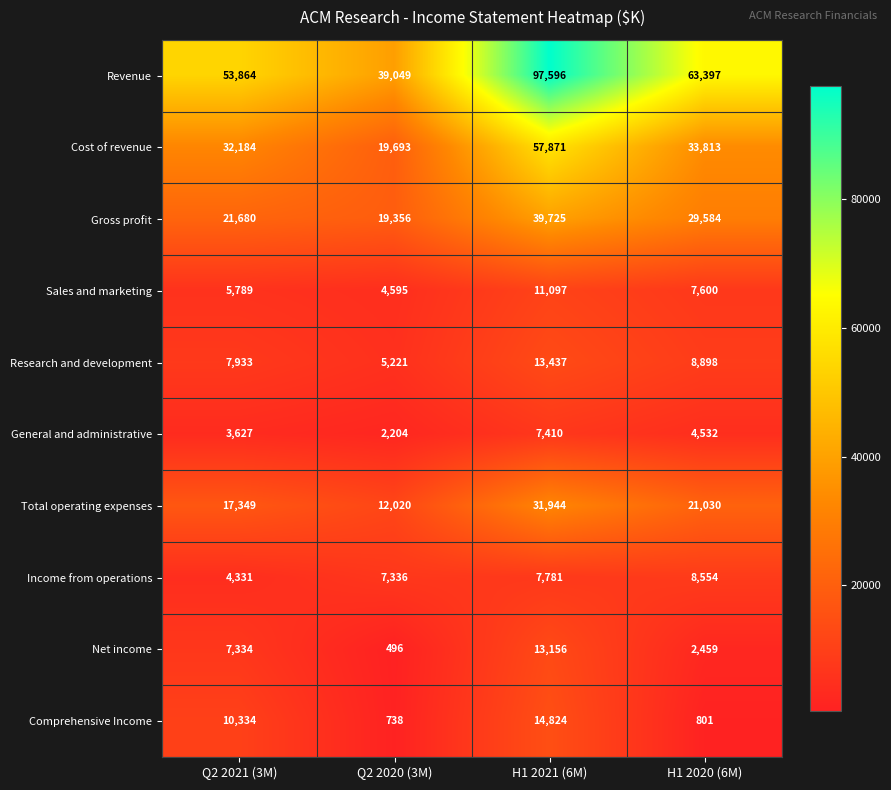

The Research and development series shows 12761 at Q2 2021 (3M). True or false?

False